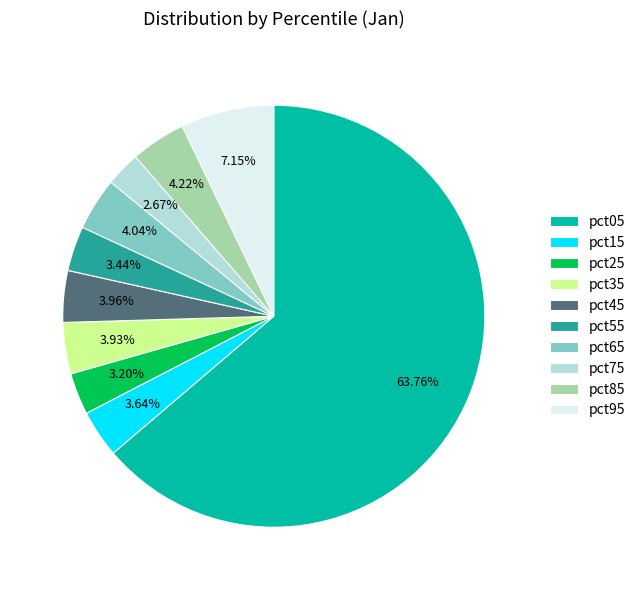

Does pct25 represent more than half of the total?

No